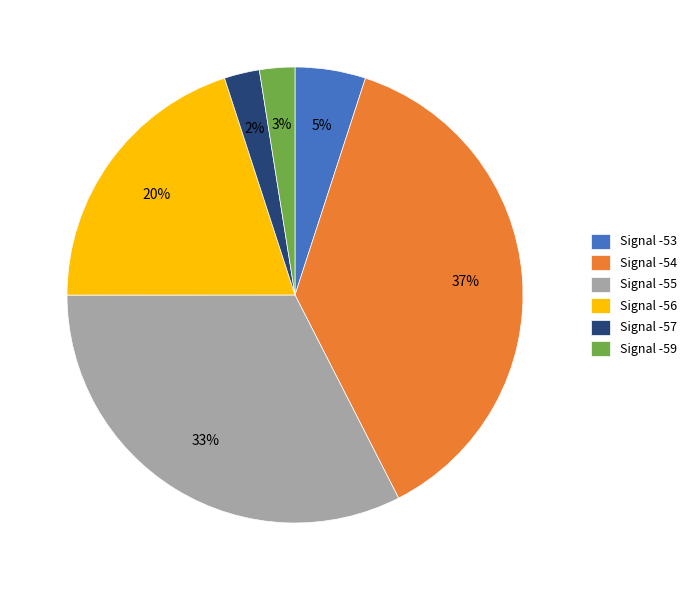

What percentage is the Signal -53 slice, to the nearest percent?

5%